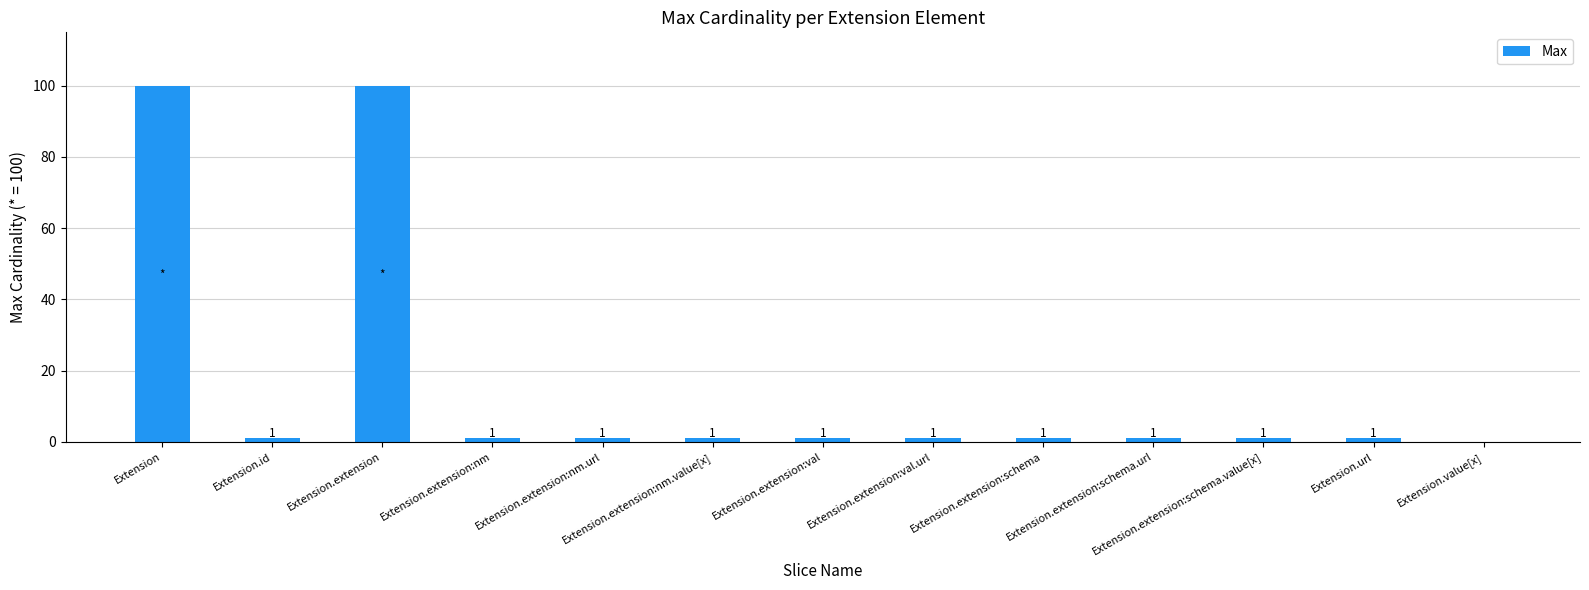

The value at Extension.extension is 100. True or false?

True